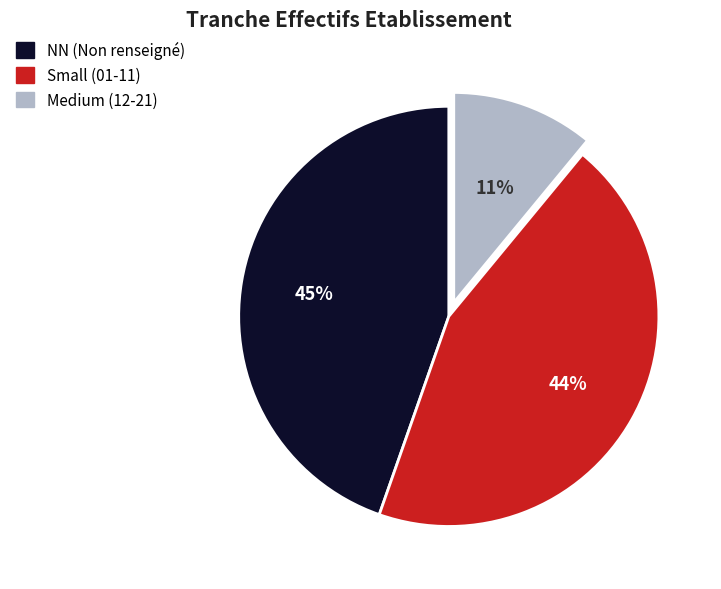

To the nearest percent, what is the average slice percentage?

33%